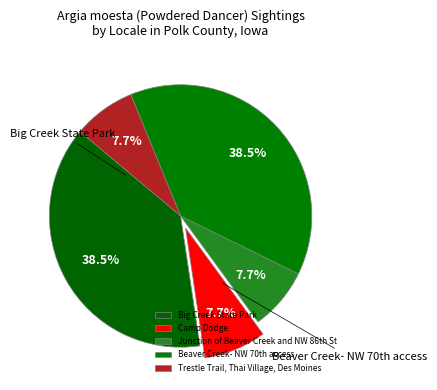

How many segments does this pie chart have?

5